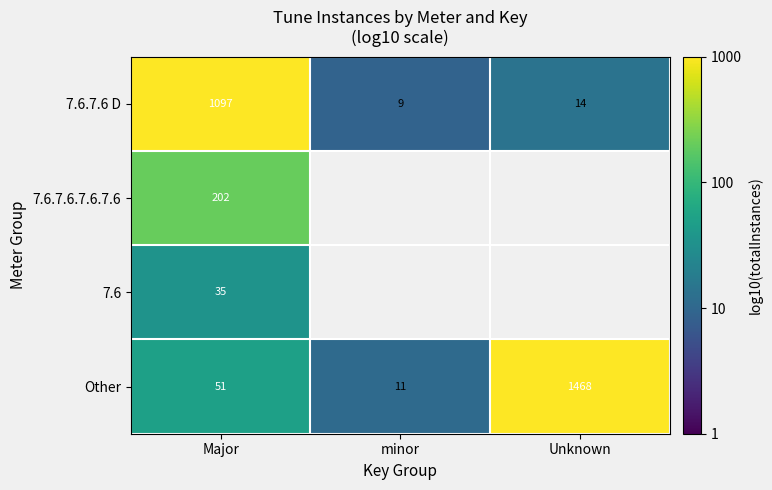

List the labels in order of Other value, smallest first.

minor, Major, Unknown